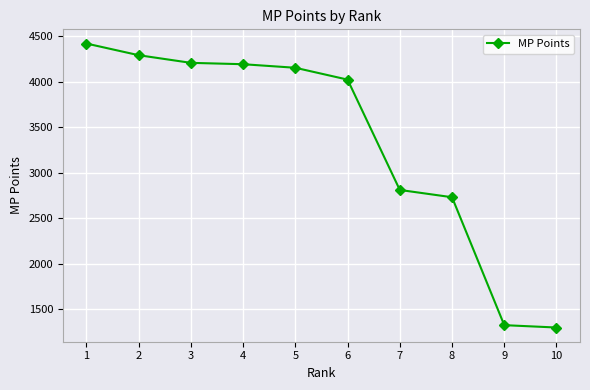

What is the smallest value displayed?

1302